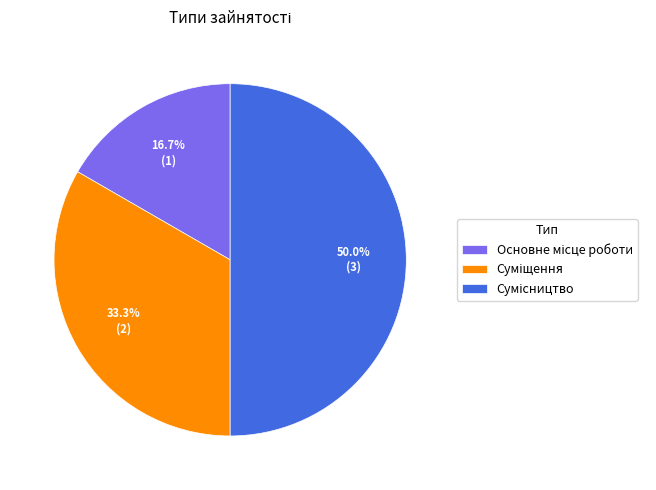

What is the largest slice in the pie chart?

Сумісництво